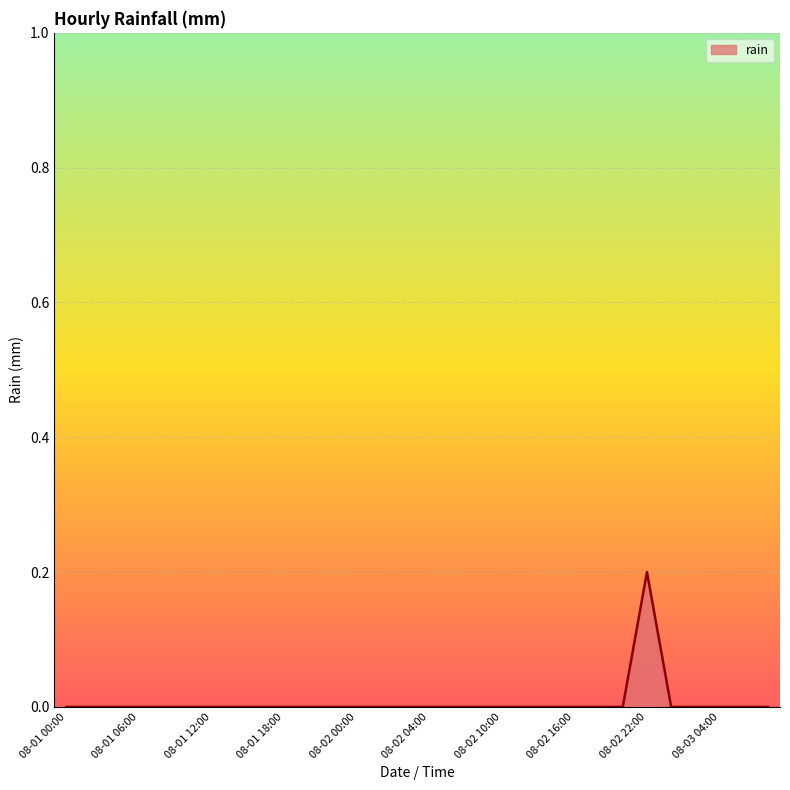

How many lines are shown in the chart?

1